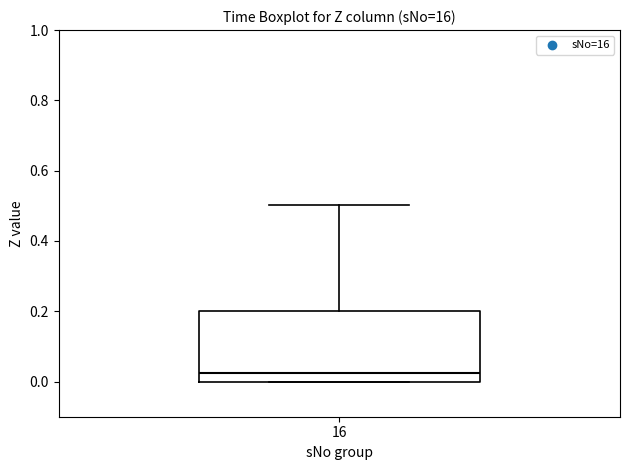

Transcribe this box plot: give where the median line is, the range the box spans, and where the two whiskers end, as read against the y-axis. The values are not printed on the chart, so give them approximately, as read against the axis.

median 0.02, box 0.00 to 0.20, whiskers 0.00 to 0.50